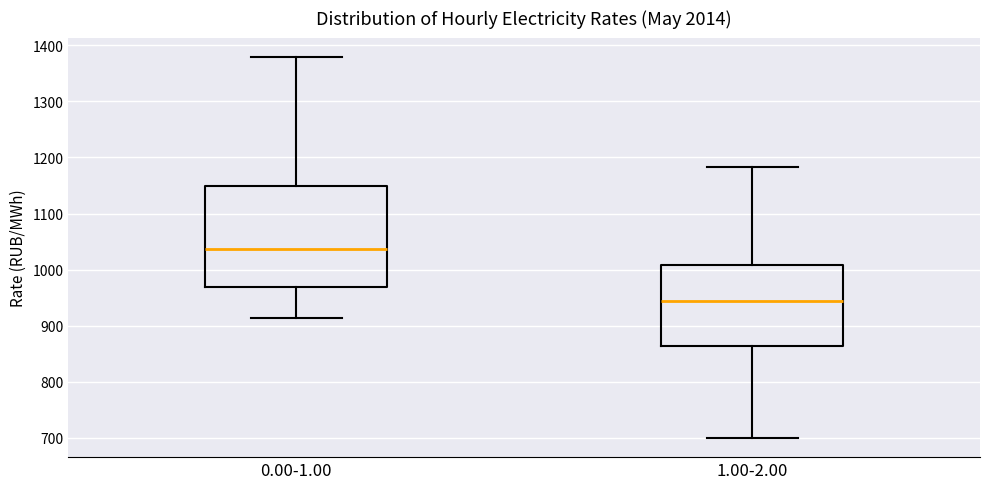

Reading left to right, read every box against the y-axis: the position of its median line, the range the box covers, and the ends of its whiskers. The values are not printed on the chart, so give them approximately, as read against the axis.

0.00-1.00: median 1040, box 970 to 1150, whiskers 910 to 1380
1.00-2.00: median 940, box 860 to 1010, whiskers 700 to 1180